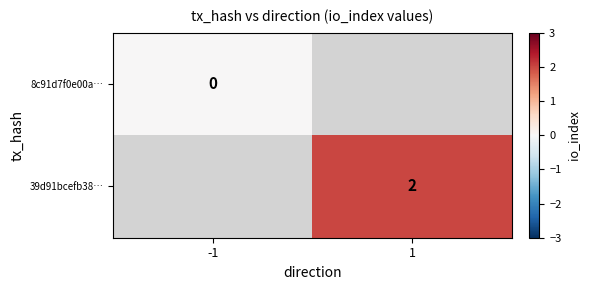

True or false: 39d91bcefb38… has a value of 3 at 1.

False